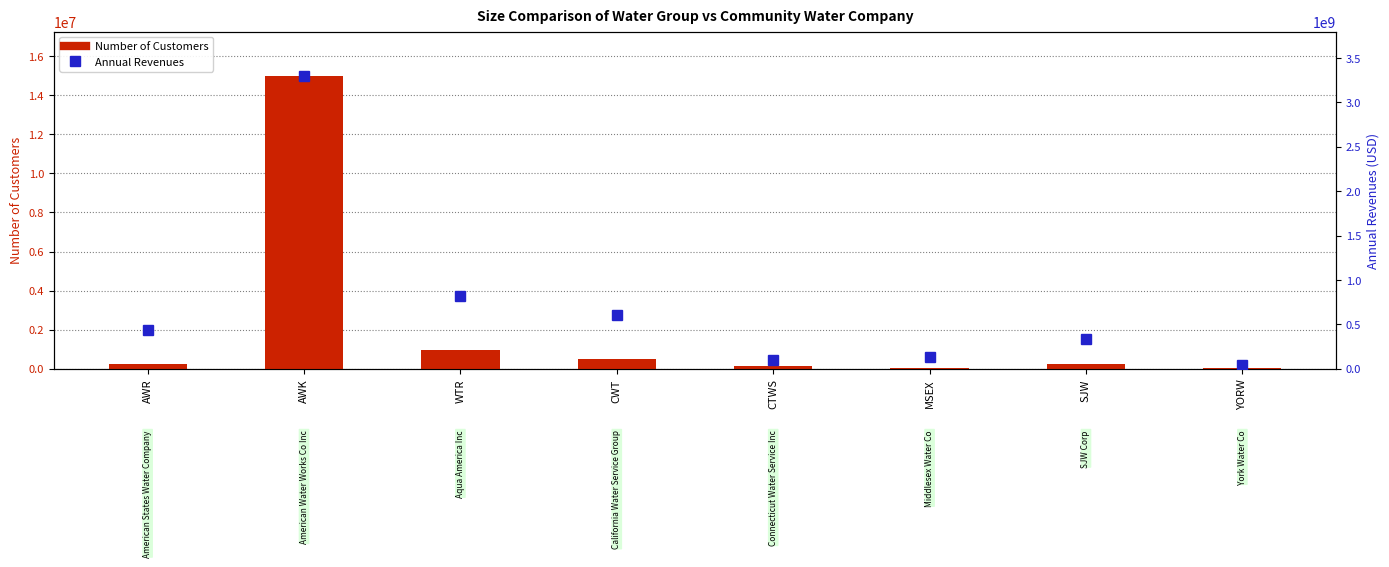

Between WTR and AWR, which is larger?

WTR